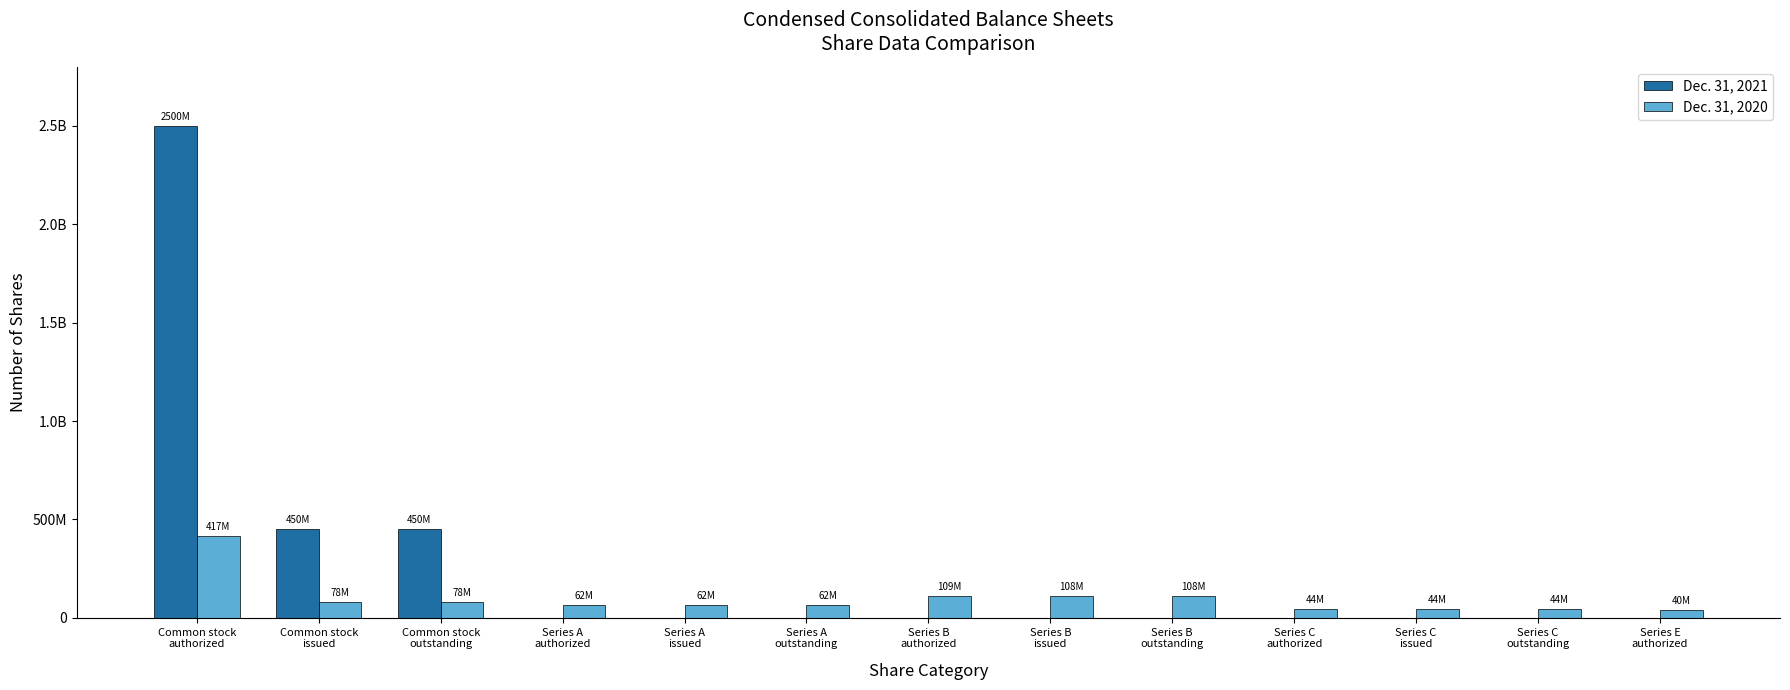

At which category is the sum across all series the highest?

Common stock
authorized